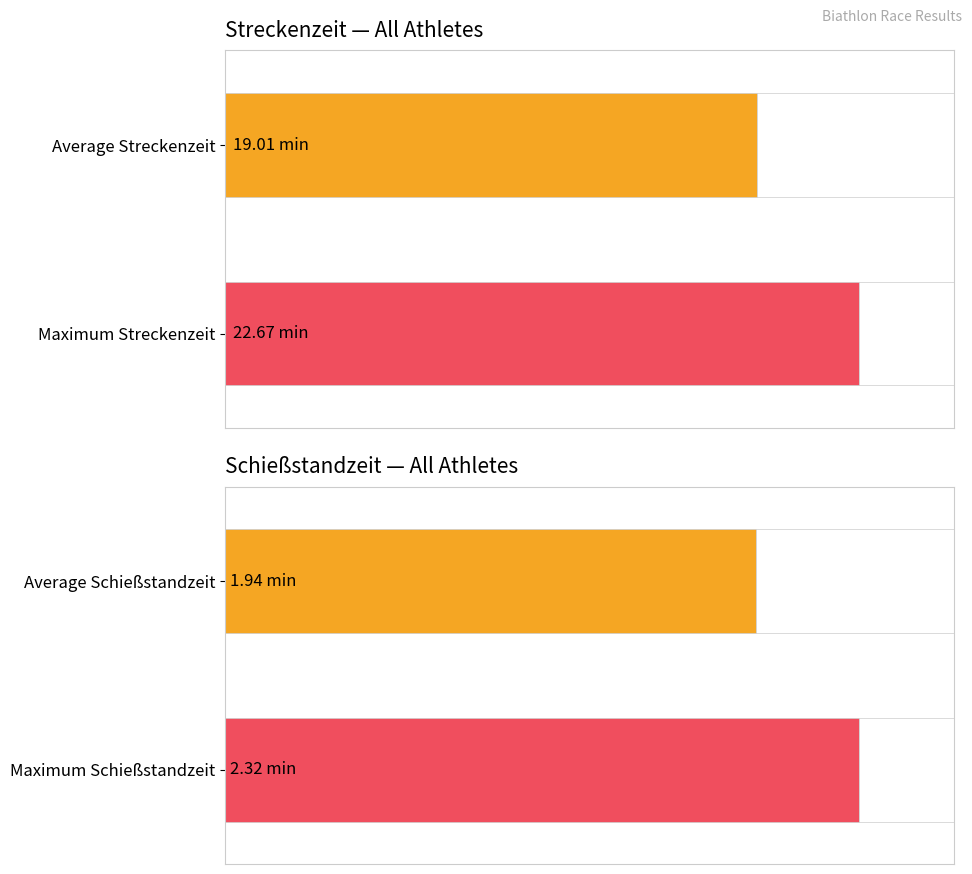

Are the bars grouped side by side (vs. stacked)?

Yes